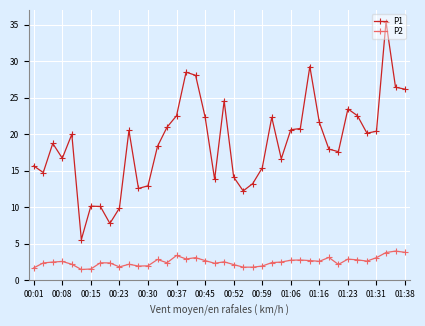

Rank the series by their maximum value, from lowest to highest.

P2, P1